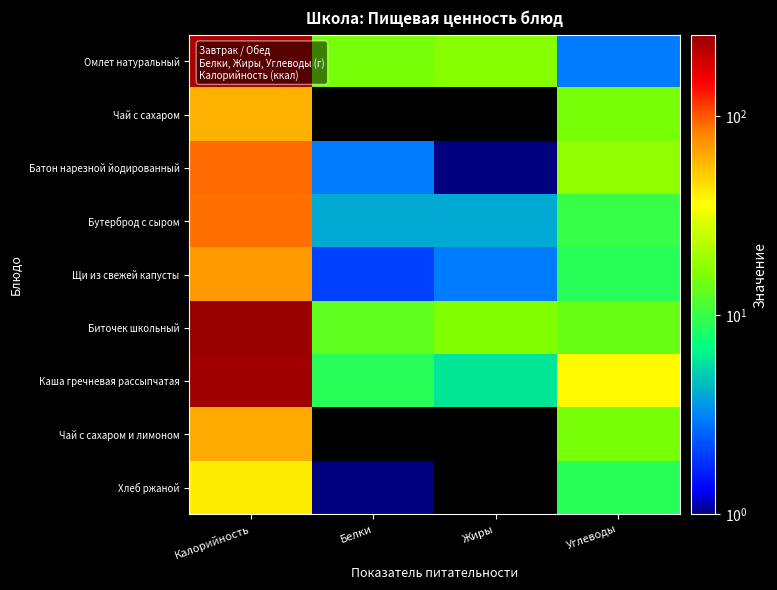

List the series in order of their peak value, highest first.

Биточек школьный, Каша гречневая рассыпчатая, Омлет натуральный, Батон нарезной йодированный, Бутерброд с сыром, Щи из свежей капусты, Чай с сахаром и лимоном, Чай с сахаром, Хлеб ржаной